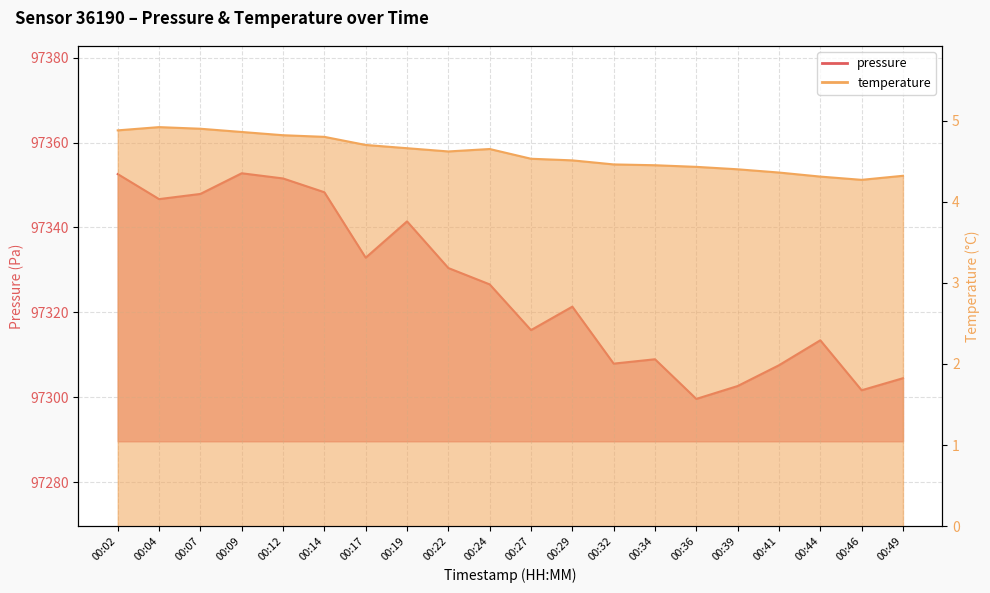

Reading left to right, what are all the values shown in this chart?

pressure: 00:02=97352.6	00:04=97346.7	00:07=97347.9	00:09=97352.8	00:12=97351.6	00:14=97348.3	00:17=97332.9	00:19=97341.4	00:22=97330.4	00:24=97326.6	00:27=97315.8	00:29=97321.3	00:32=97307.9	00:34=97308.9	00:36=97299.6	00:39=97302.6	00:41=97307.5	00:44=97313.4	00:46=97301.6	00:49=97304.5
temperature: 00:02=4.9	00:04=4.9	00:07=4.9	00:09=4.9	00:12=4.8	00:14=4.8	00:17=4.7	00:19=4.7	00:22=4.6	00:24=4.7	00:27=4.5	00:29=4.5	00:32=4.5	00:34=4.5	00:36=4.4	00:39=4.4	00:41=4.4	00:44=4.3	00:46=4.3	00:49=4.3